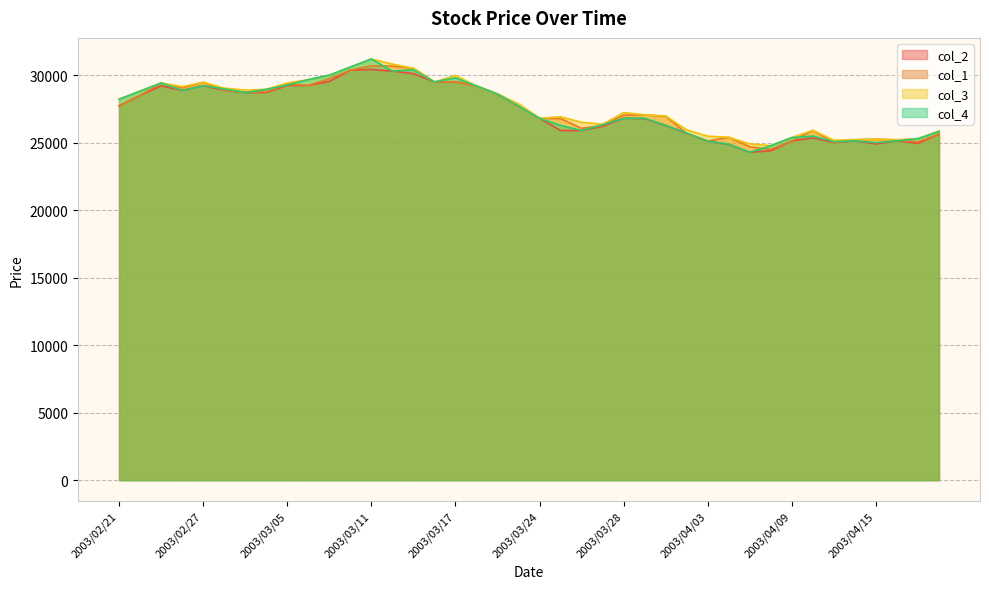

How many lines are shown in the chart?

4